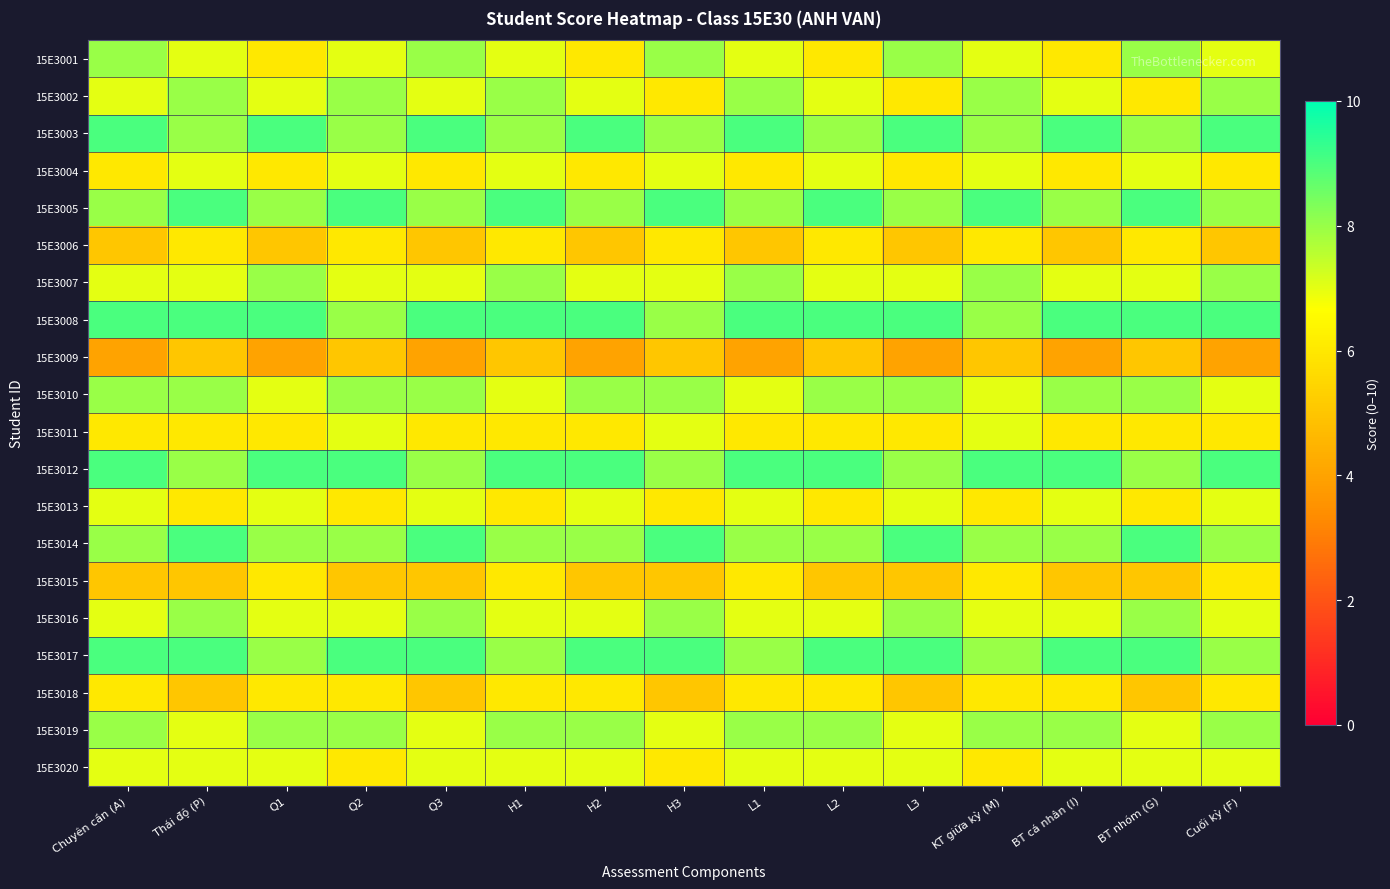

What is the difference between the highest and lowest values at L2?

4